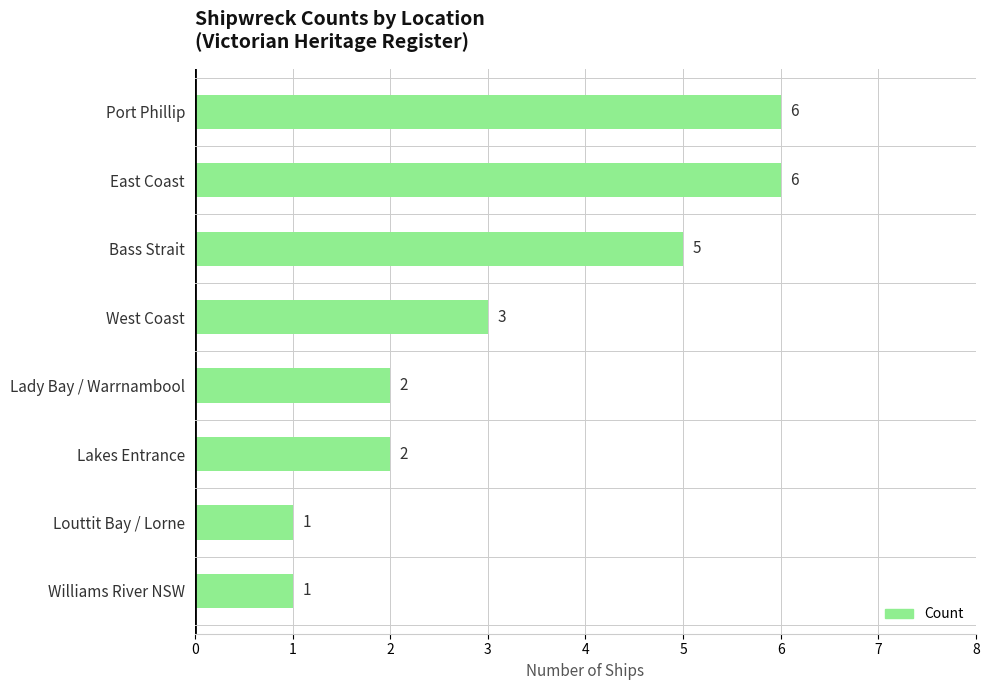

Reading top to bottom, transcribe all the data shown in this chart.

Port Phillip=6	East Coast=6	Bass Strait=5	West Coast=3	Lady Bay / Warrnambool=2	Lakes Entrance=2	Louttit Bay / Lorne=1	Williams River NSW=1